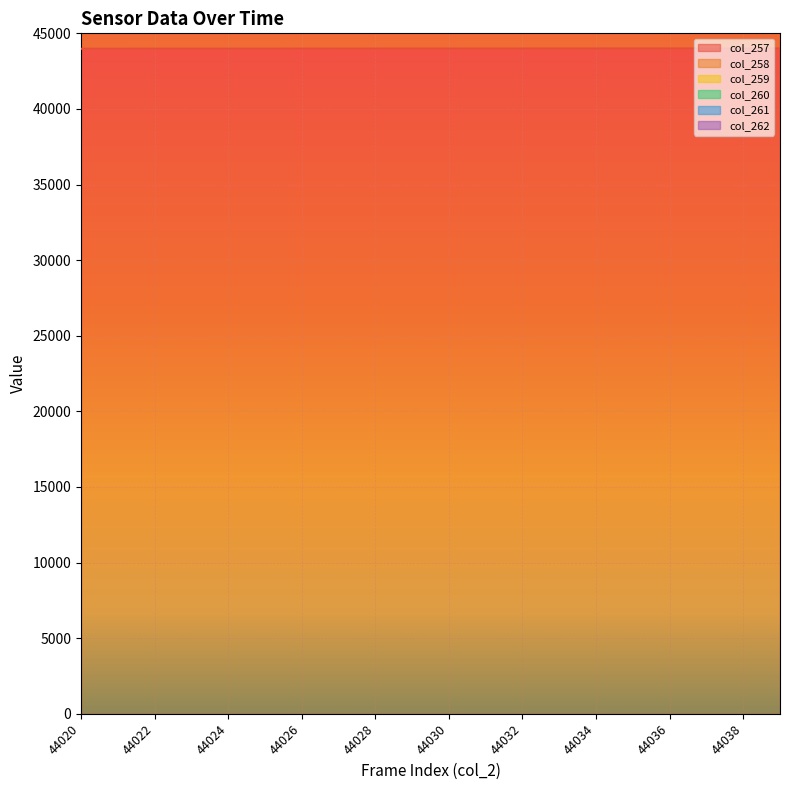

At which label does col_257 reach its minimum?

44020